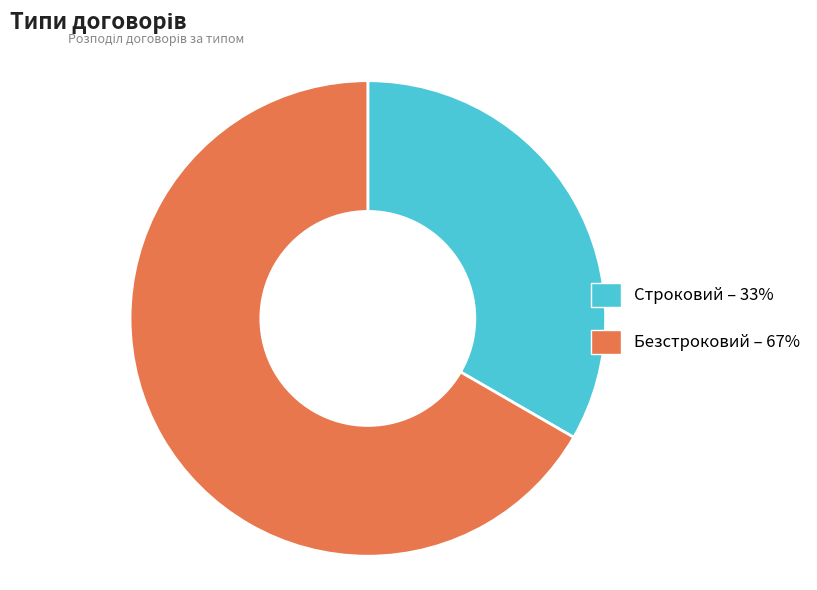

Does Строковий – 33% account for over 50% of the chart?

No